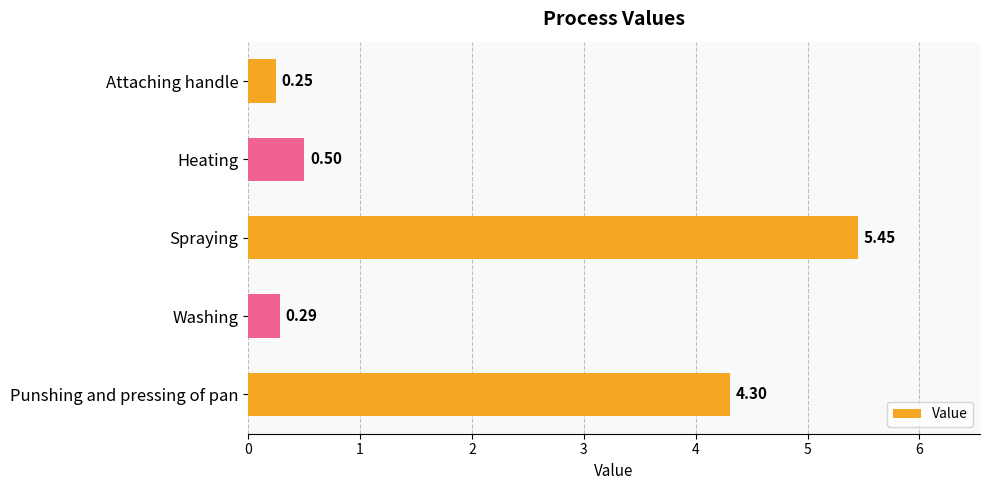

What is the difference between the maximum and second lowest values?

5.2